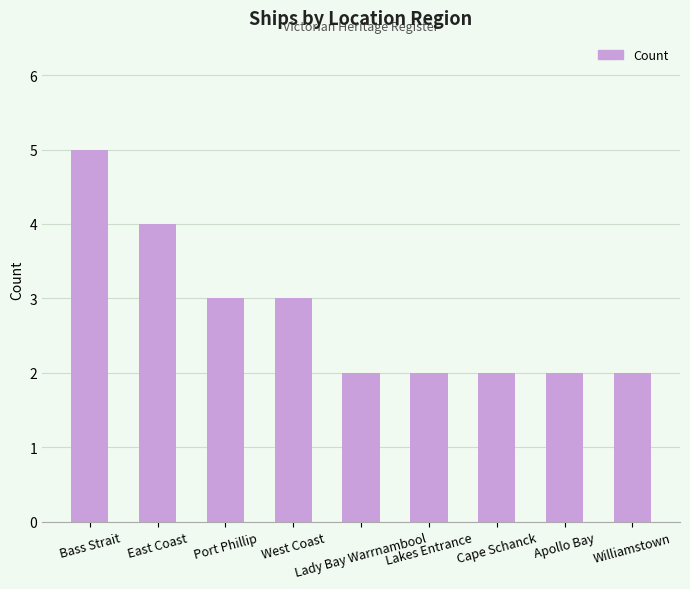

What is the maximum value shown in the chart?

5